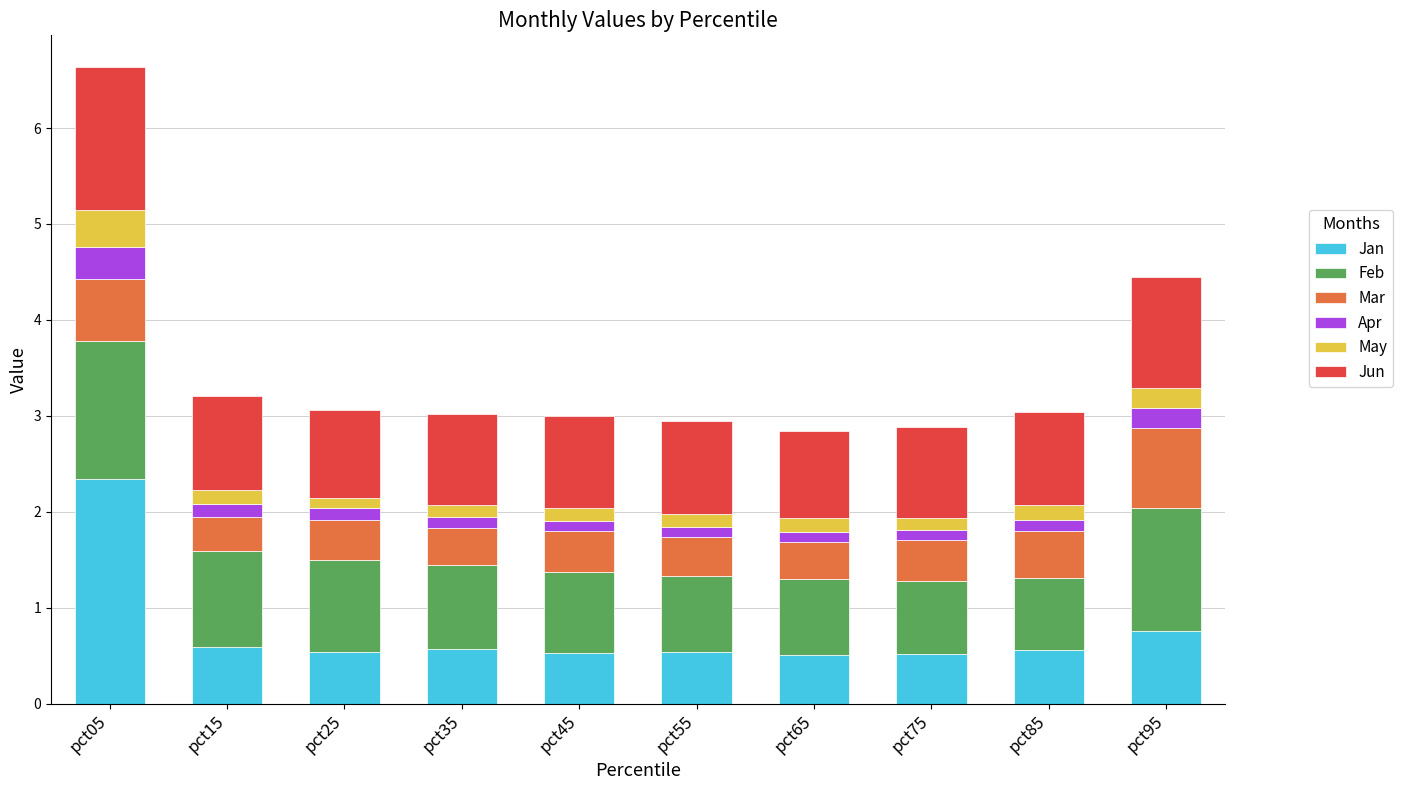

What is the lowest value of the Jan series?

0.5